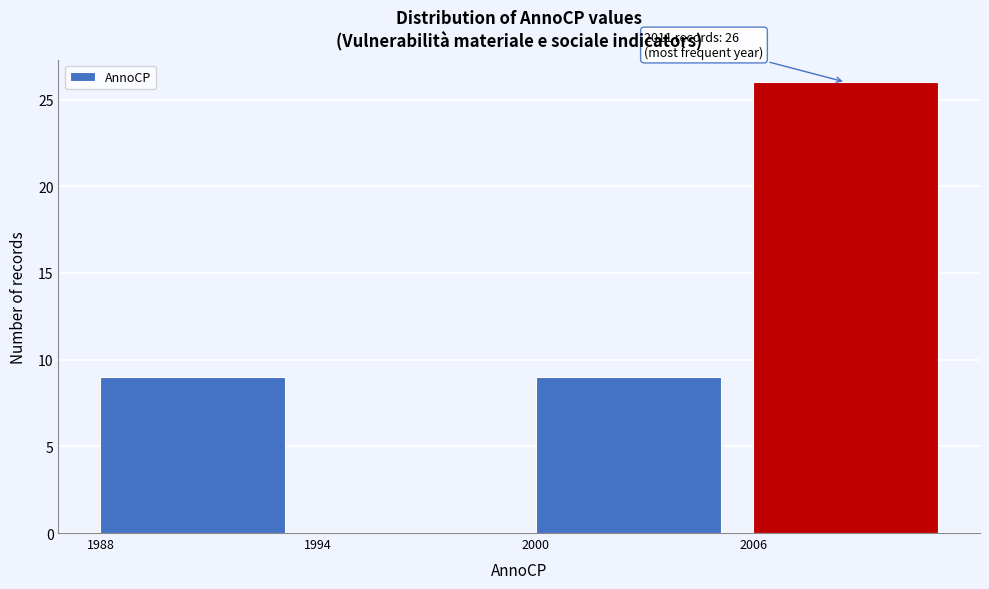

Which range on the x-axis has the tallest bar?

2006 to 2012